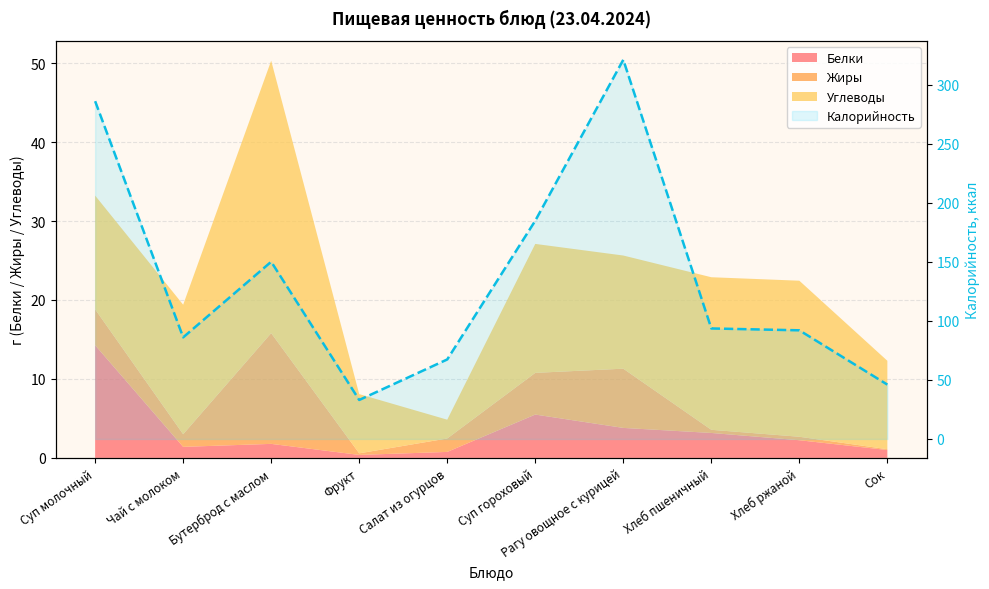

What is the label of the 4th point from the right?

Рагу овощное с курицей